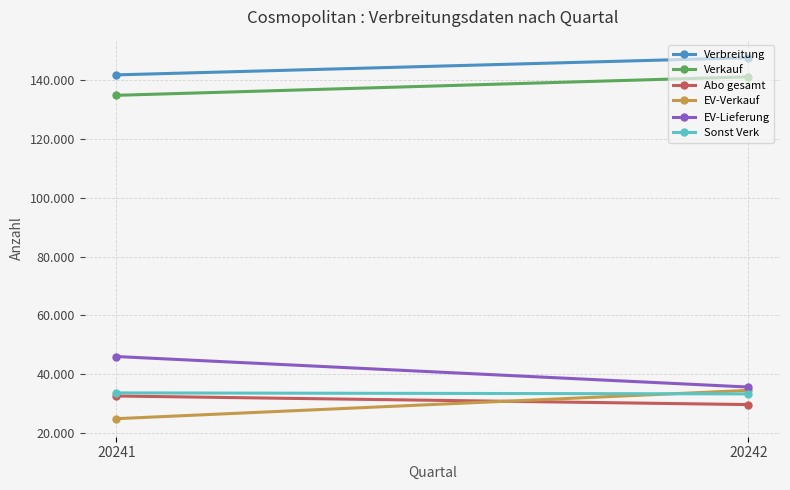

Where is EV-Verkauf nearest to the value 29741?

20241